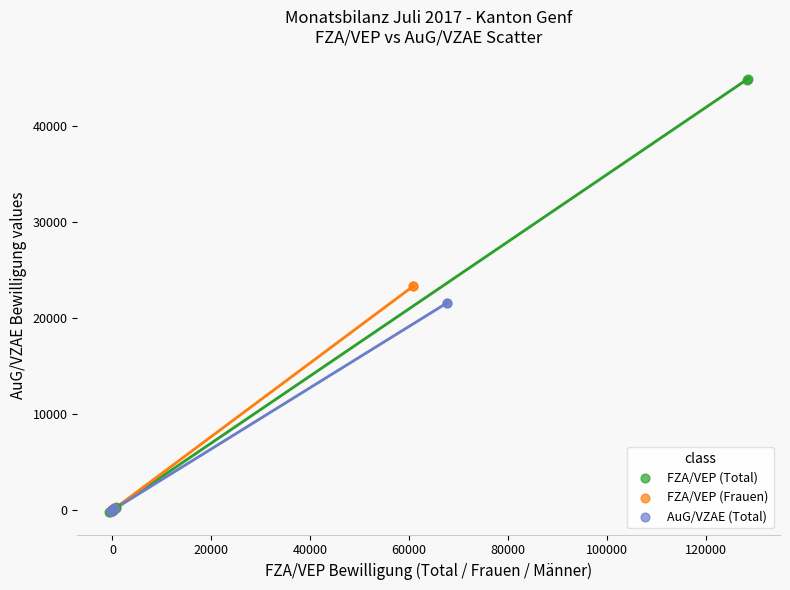

Which series reaches the maximum Y coordinate?

FZA/VEP (Total)